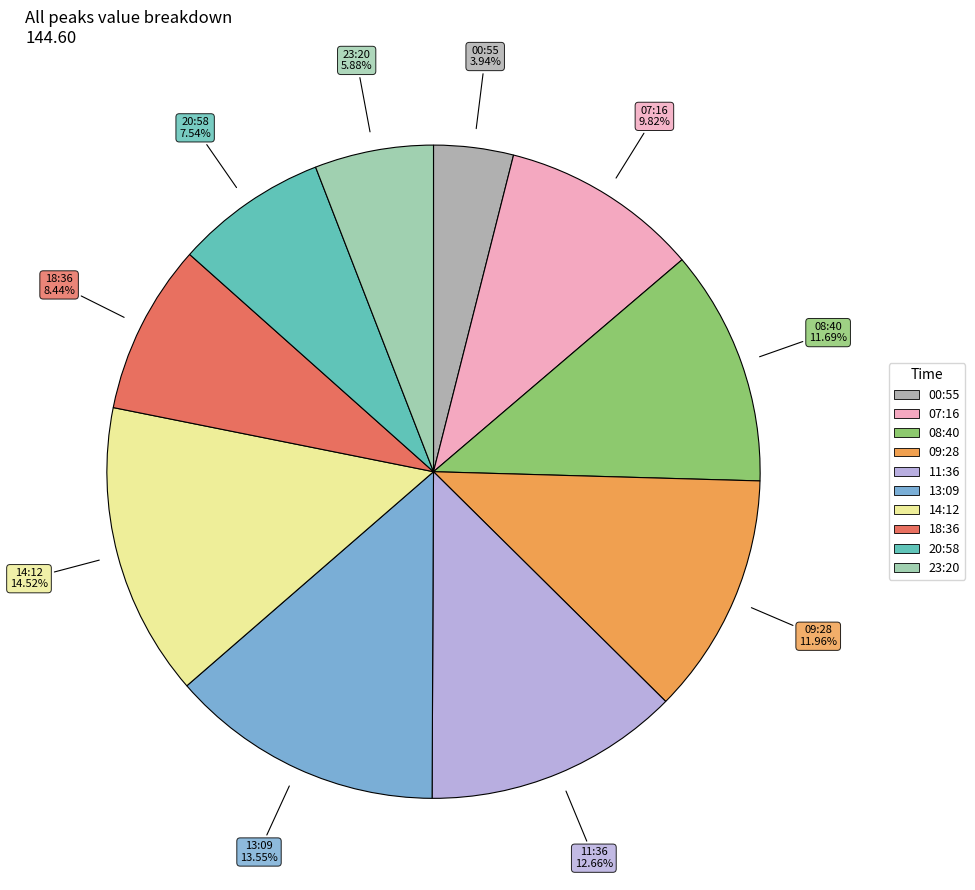

To the nearest percent, what is the difference between the largest and smallest slice percentages?

11%